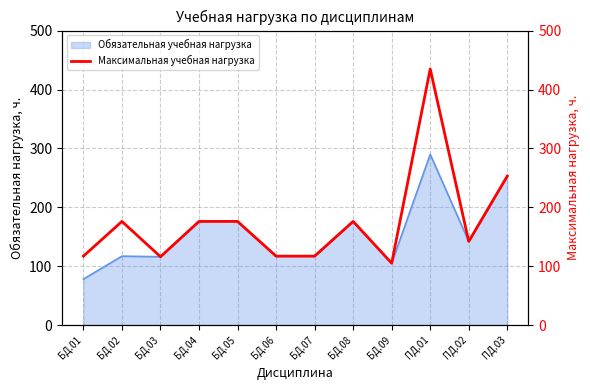

What value does the data have at ПД.03, to the nearest 50?

250